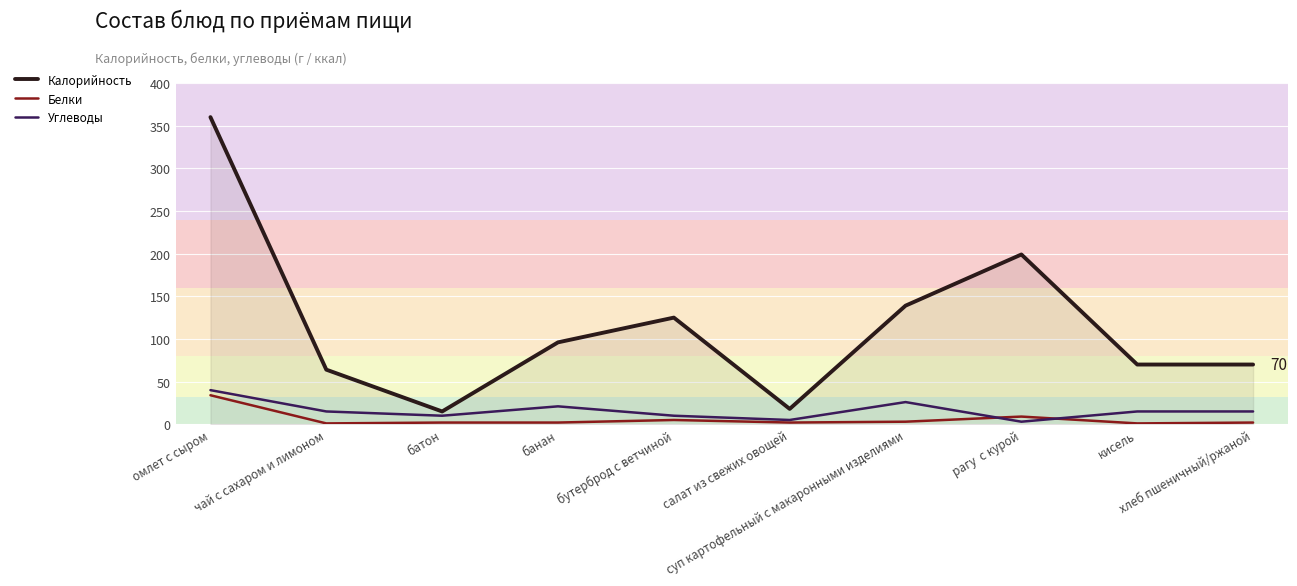

How many lines are shown in the chart?

3